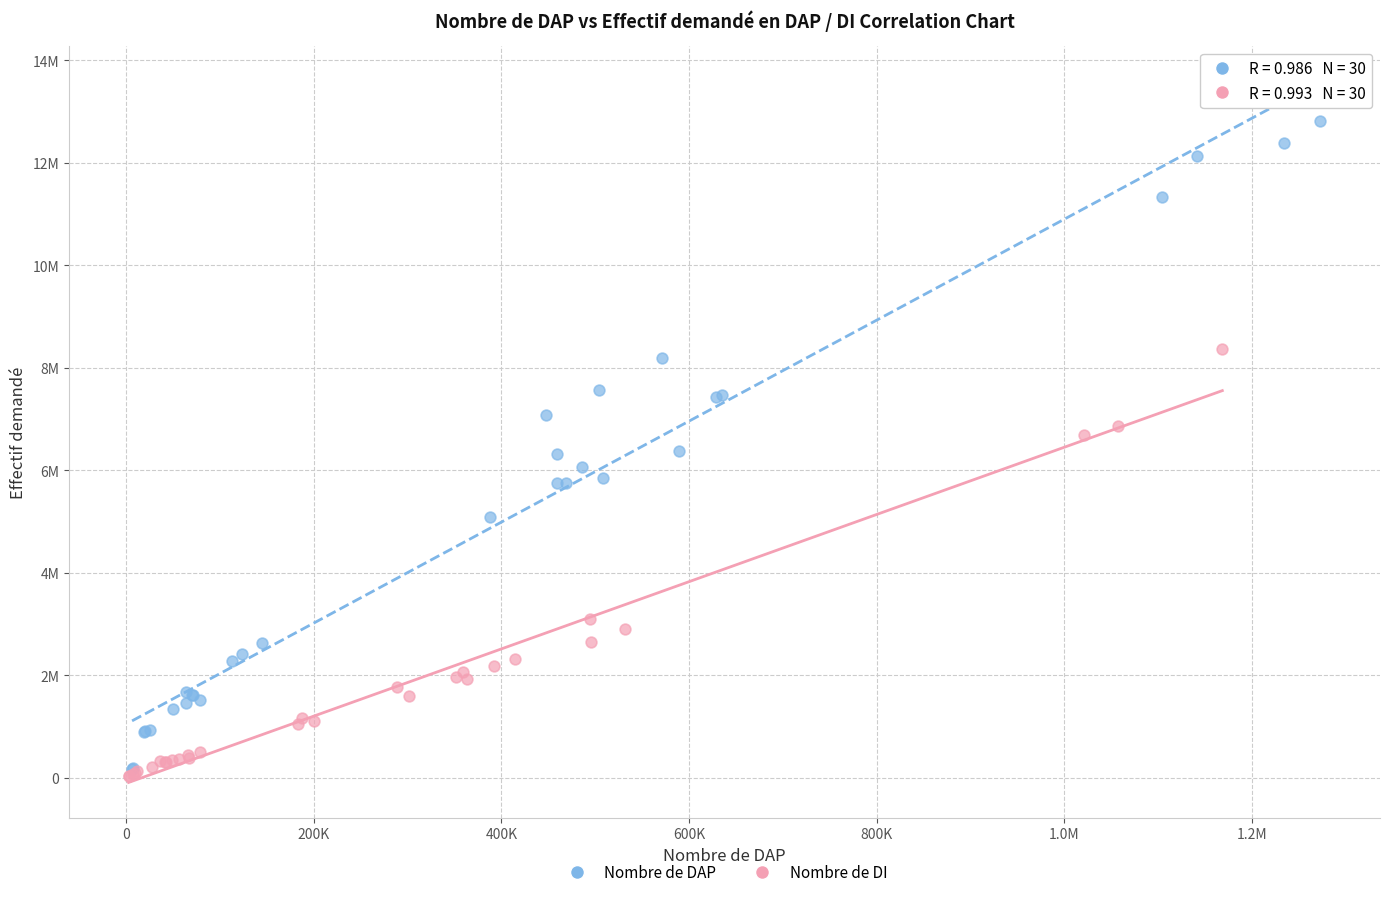

Which series reaches the minimum Y coordinate?

Nombre de DI